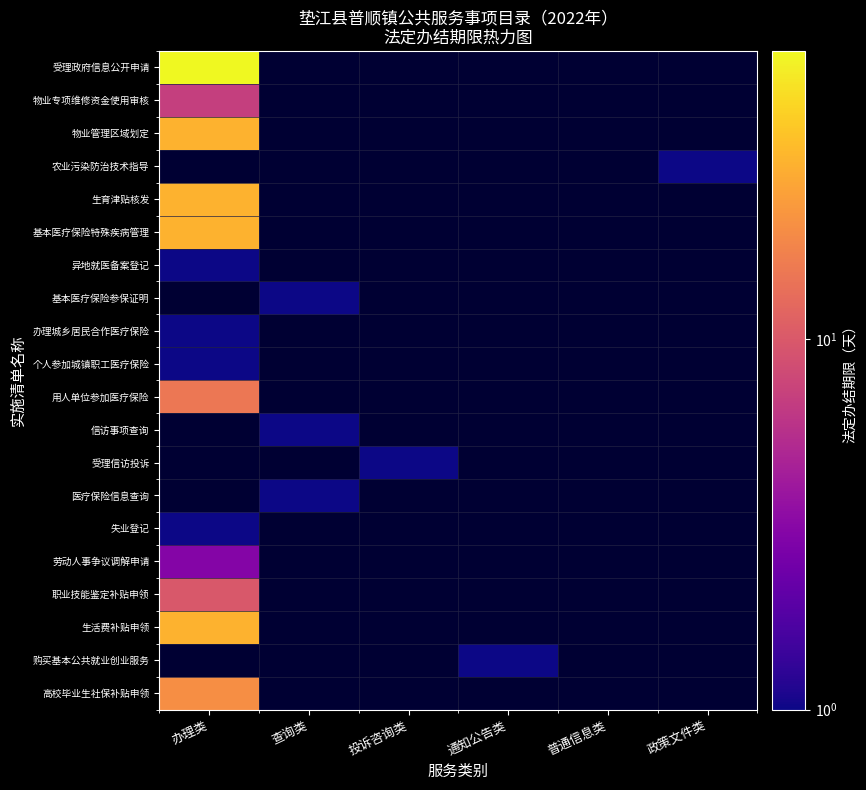

List the series in order of their peak value, lowest first.

异地就医备案登记, 办理城乡居民合作医疗保险, 个人参加城镇职工医疗保险, 失业登记, 劳动人事争议调解申请, 物业专项维修资金使用审核, 职业技能鉴定补贴申领, 用人单位参加医疗保险, 高校毕业生社保补贴申领, 物业管理区域划定, 生育津贴核发, 受理政府信息公开申请, 农业污染防治技术指导, 基本医疗保险特殊疾病管理, 基本医疗保险参保证明, 信访事项查询, 受理信访投诉, 医疗保险信息查询, 生活费补贴申领, 购买基本公共就业创业服务